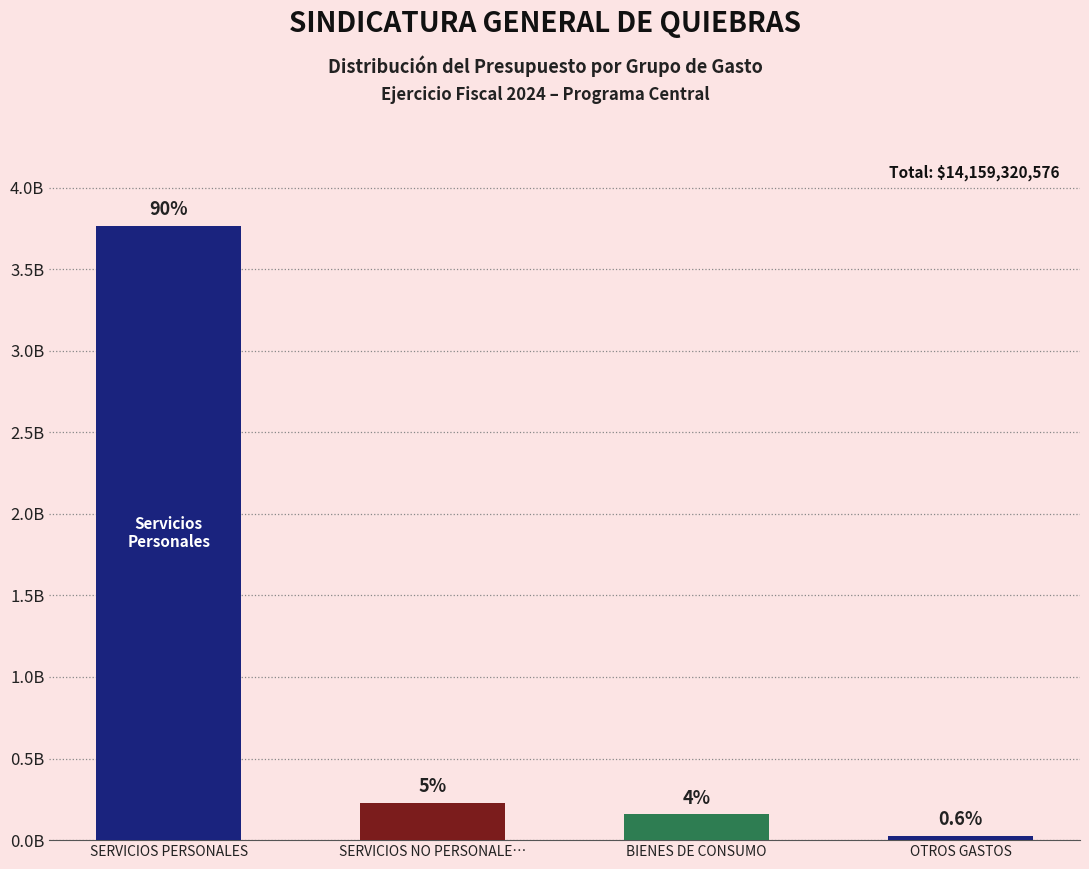

List the labels in order of value, smallest first.

OTROS GASTOS, BIENES DE CONSUMO, SERVICIOS NO PERSONALE…, SERVICIOS PERSONALES